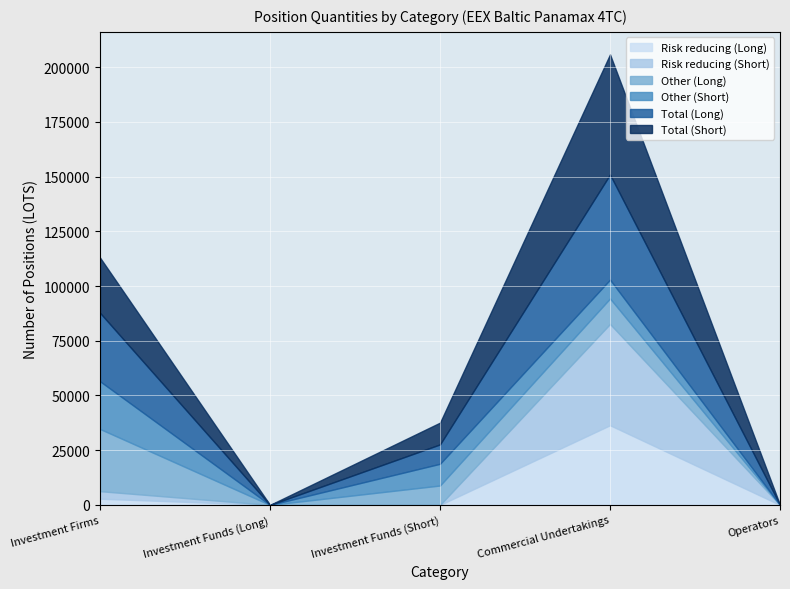

Which series has the largest total across all categories?

Total (Short)